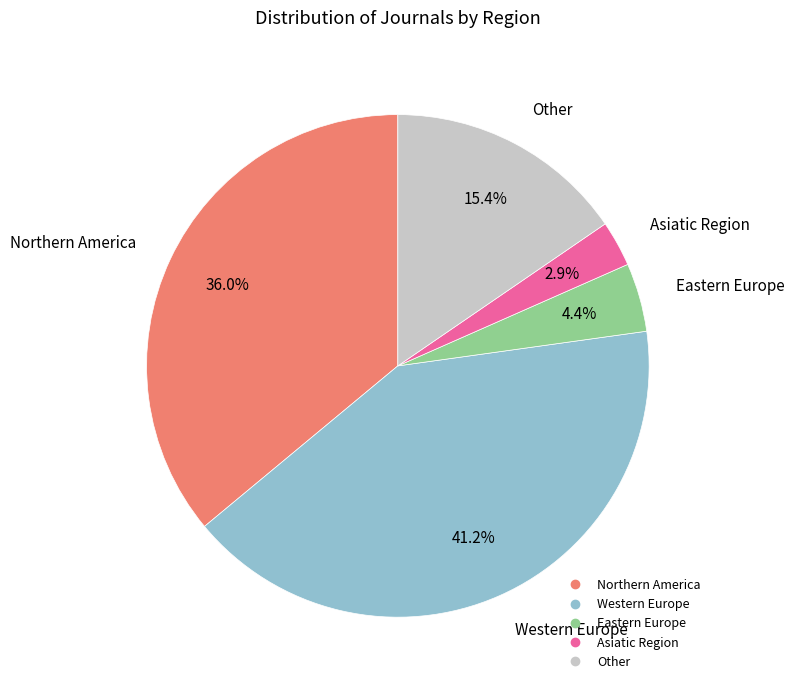

To the nearest percent, what percentage of the pie is Northern America?

36%